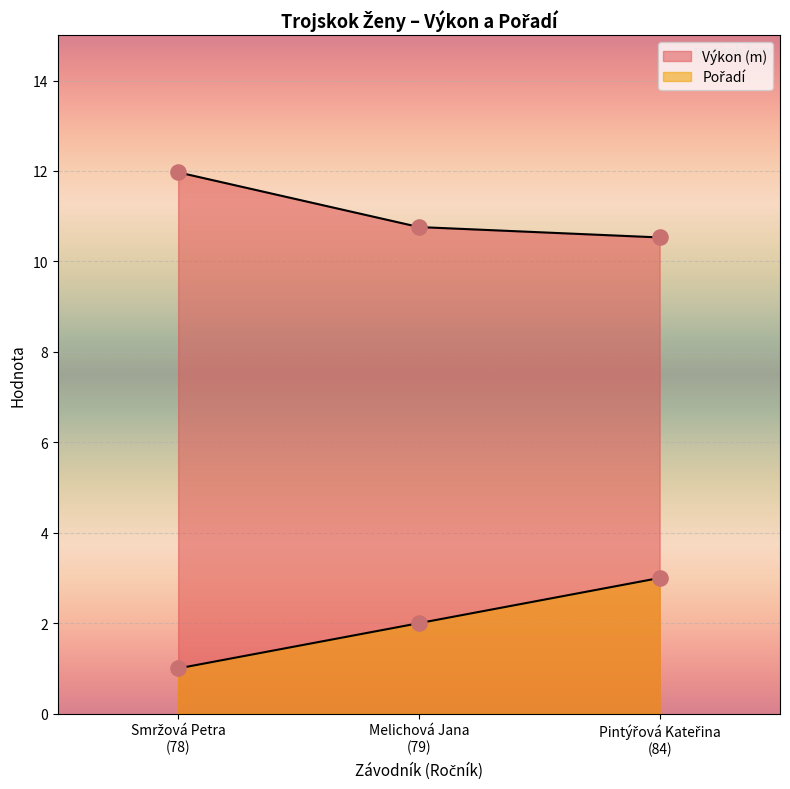

Which series has the largest total across all categories?

Výkon